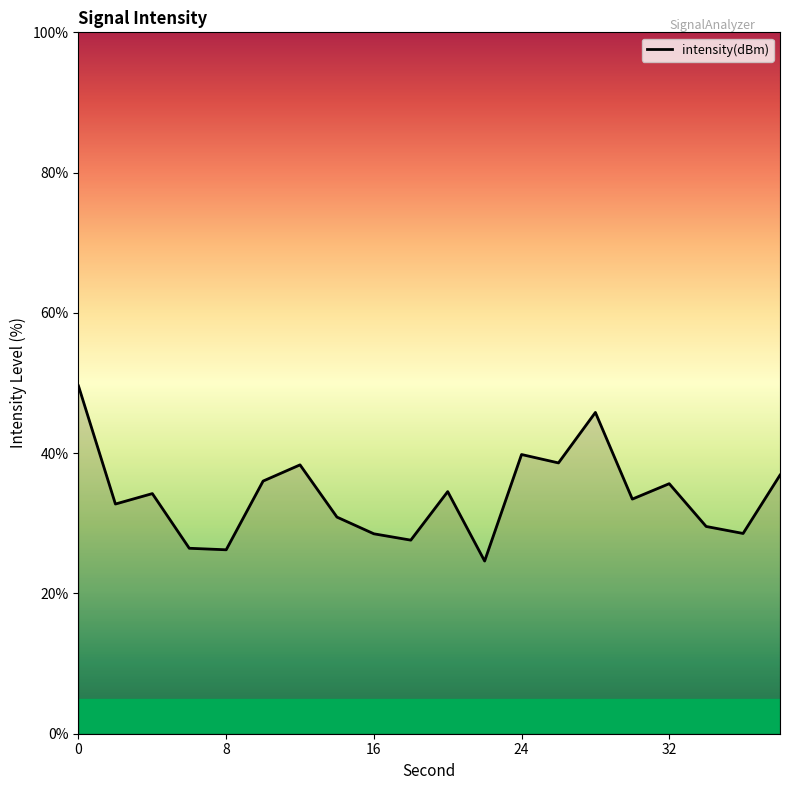

What is the difference between the maximum and minimum values?

25.0